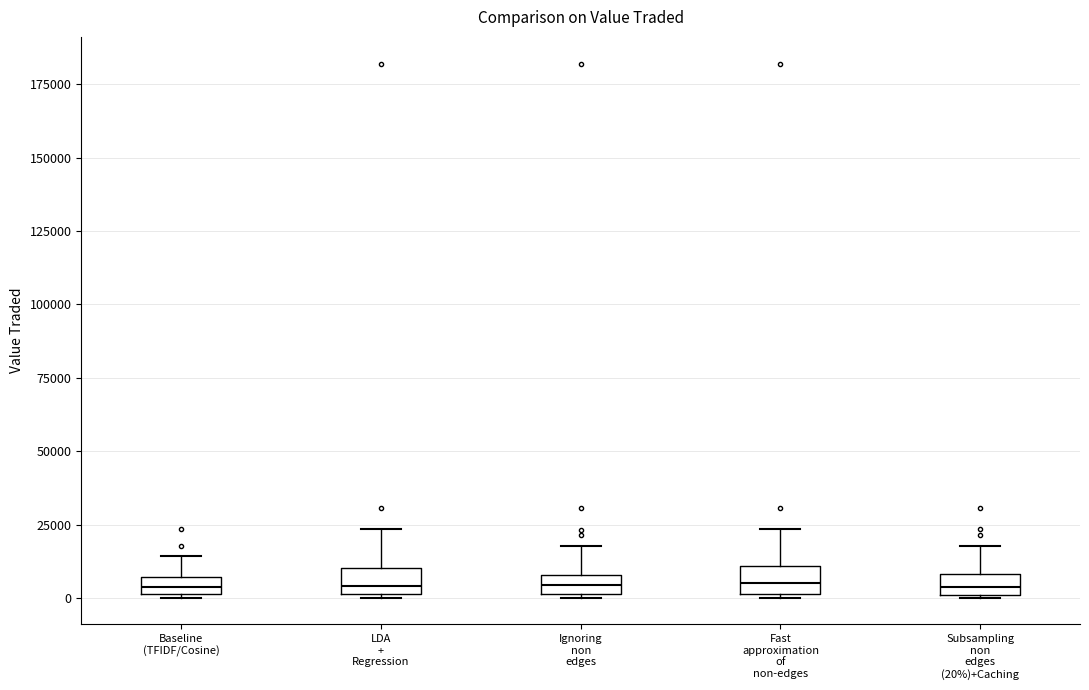

Where is the lower edge of the box for Ignoring non edges on the y-axis? The values are not printed on the chart, so give them approximately, as read against the axis.

0